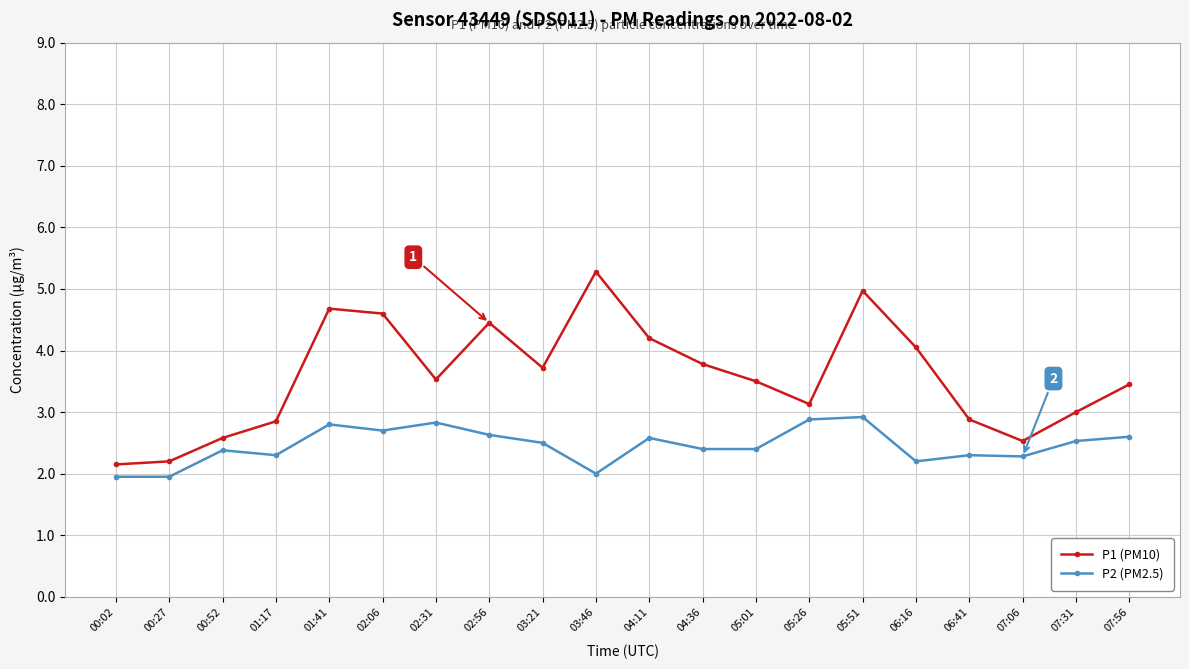

What is the average value of the P1 (PM10) series?

3.6